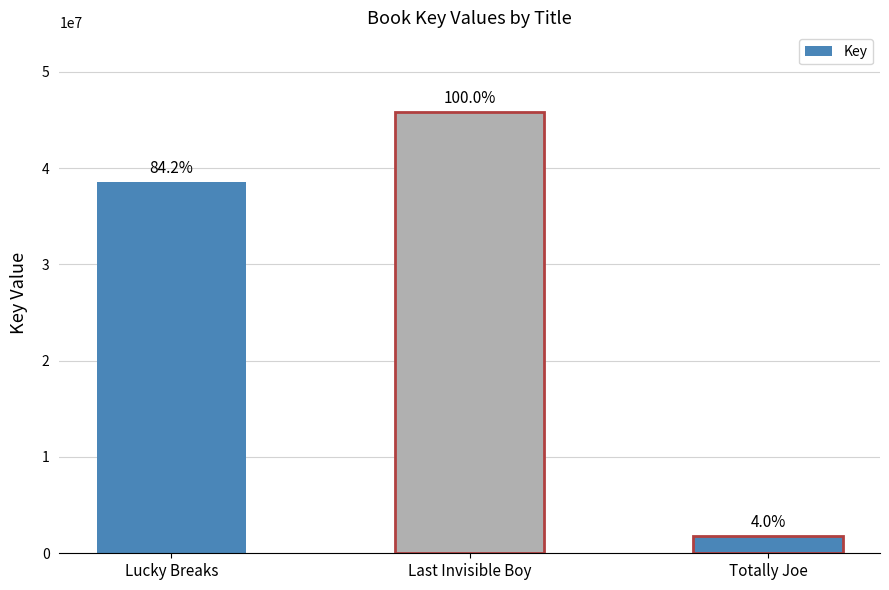

What is the change in value from Lucky Breaks to Last Invisible Boy?

+7239366